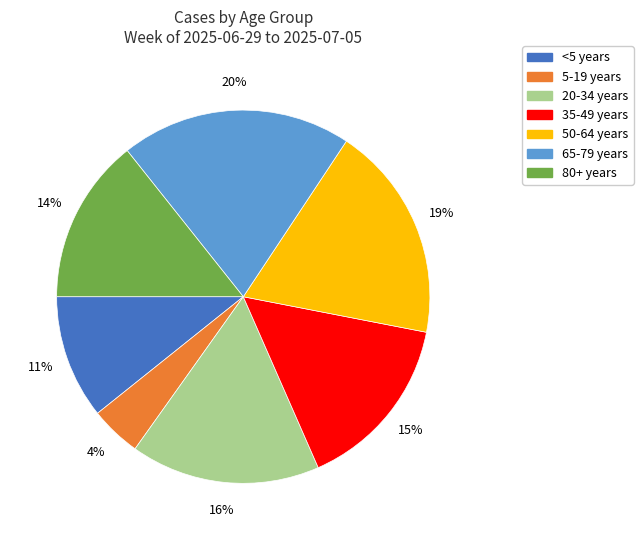

The 35-49 years slice represents 3% of the pie. True or false?

False